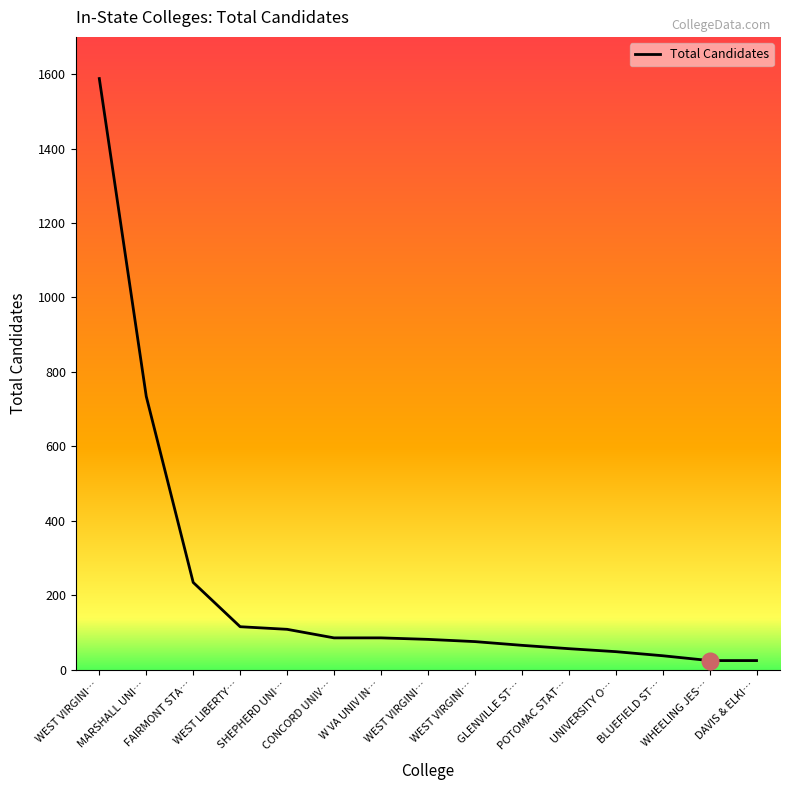

Is this an area chart (filled region under the line)?

No